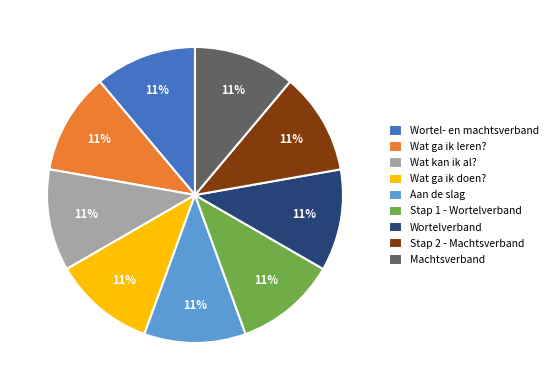

Is it true that Aan de slag is 24% of the pie?

False